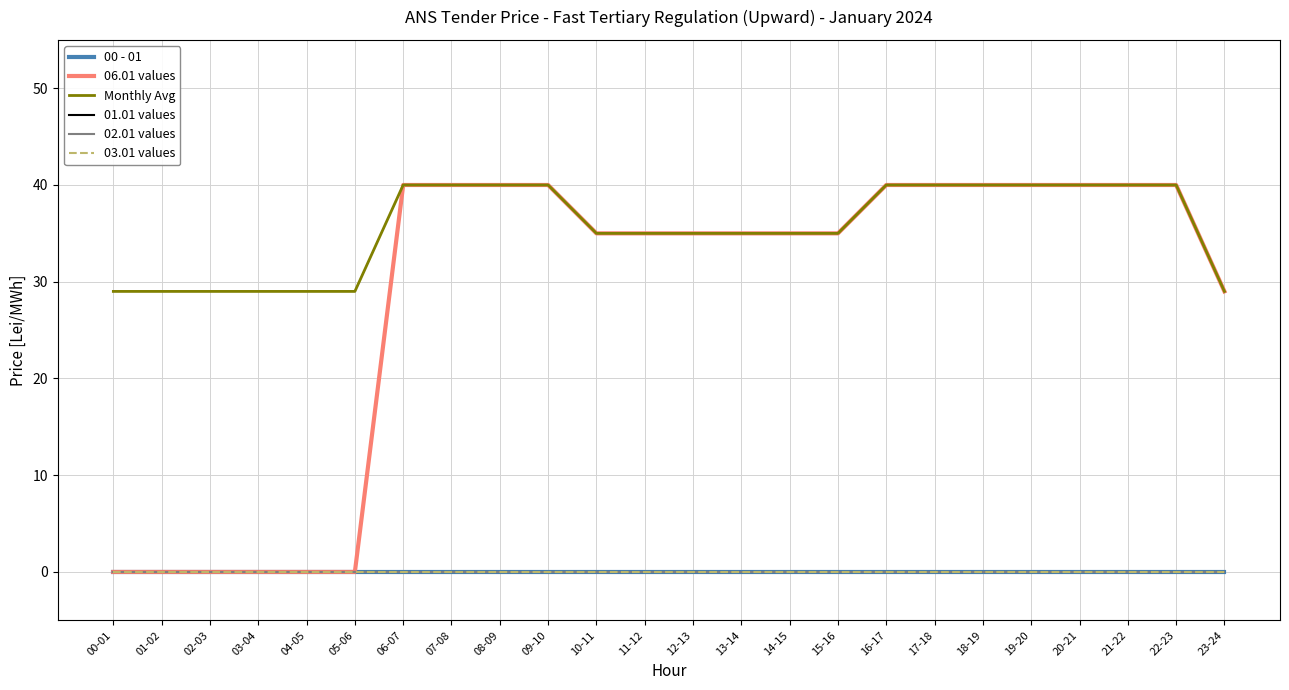

Where does the Monthly Avg series first go above 35?

06-07